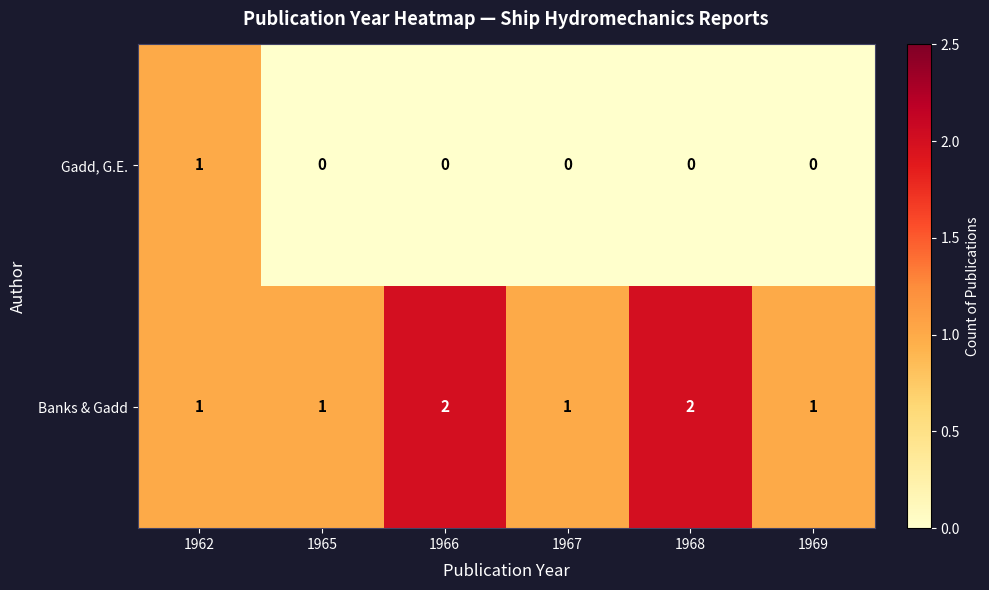

Rank the series at 1969 from highest to lowest value.

Banks & Gadd, Gadd, G.E.